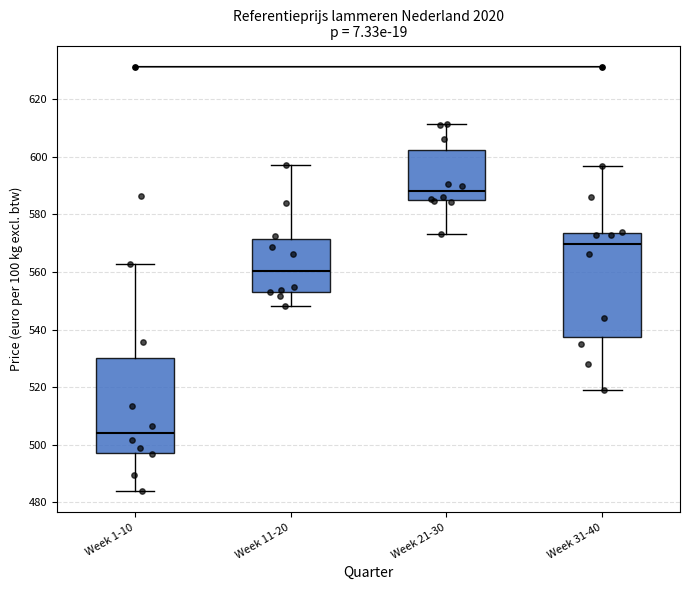

Comparing the boxes themselves (not the whiskers), which one is the tallest?

Week 31-40